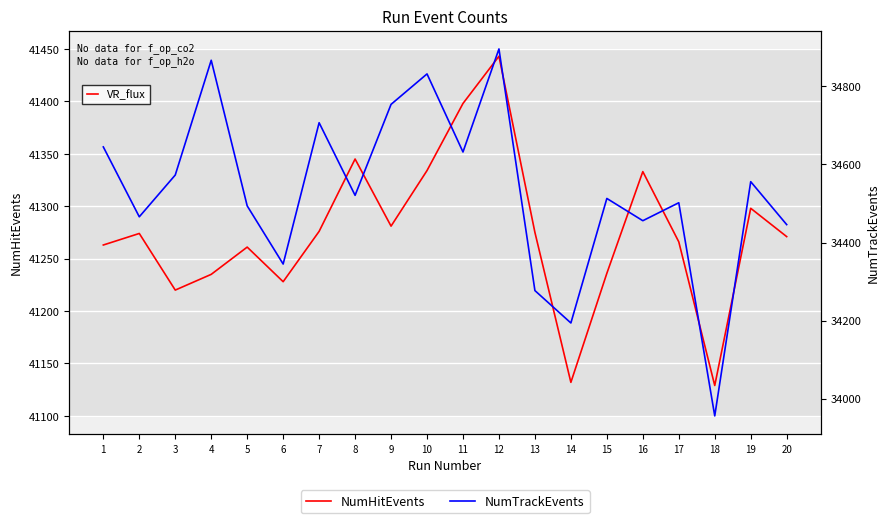

What is the difference between the maximum and minimum values in the NumTrackEvents series?

940